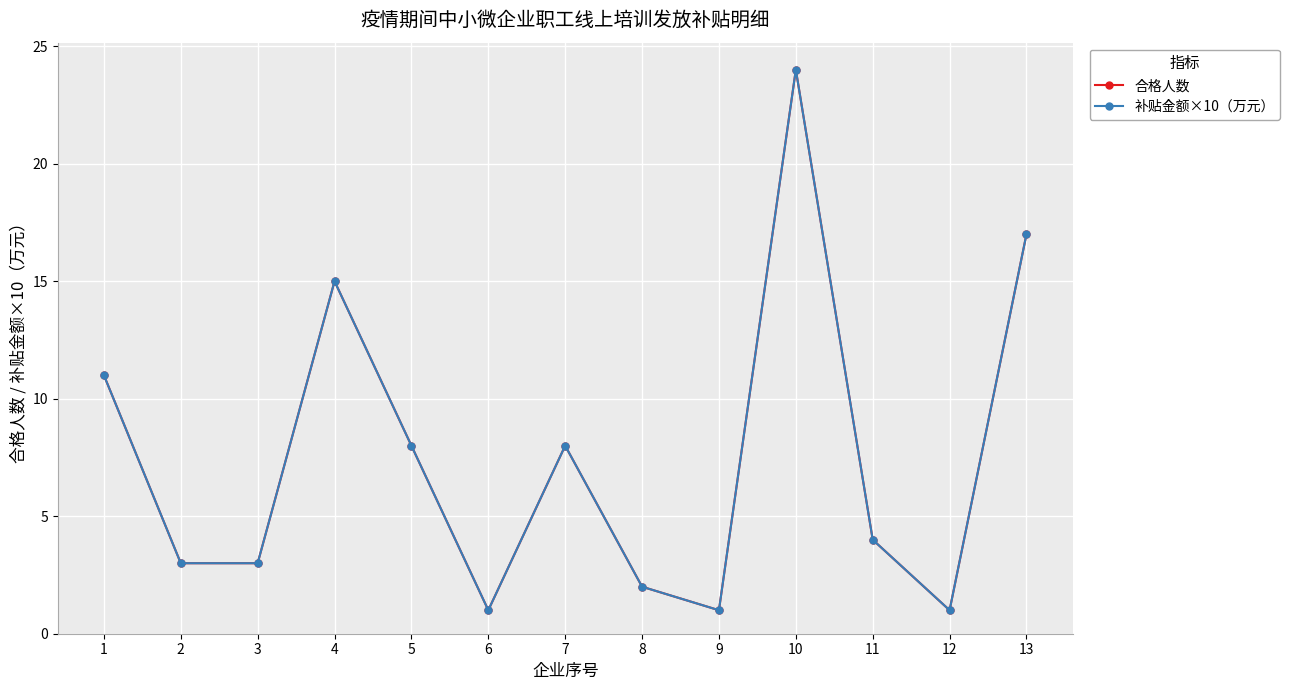

What is the value of the 合格人数 point at the 8th from the left?

2